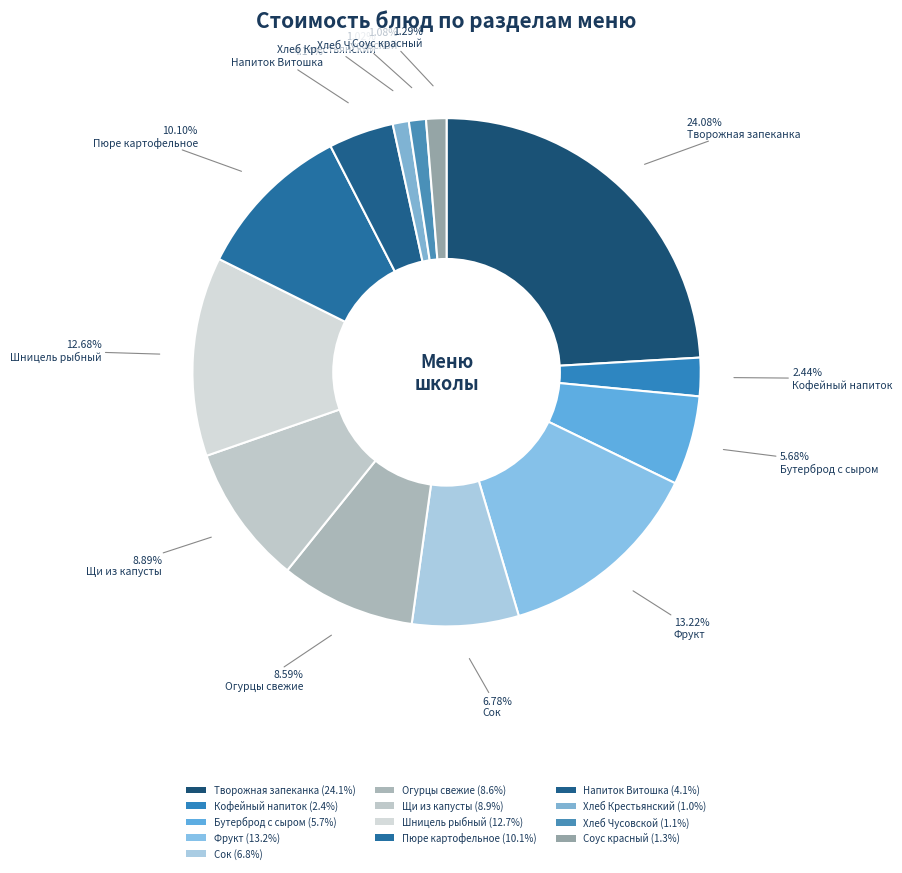

What is the smallest slice in the pie chart?

Хлеб Крестьянский